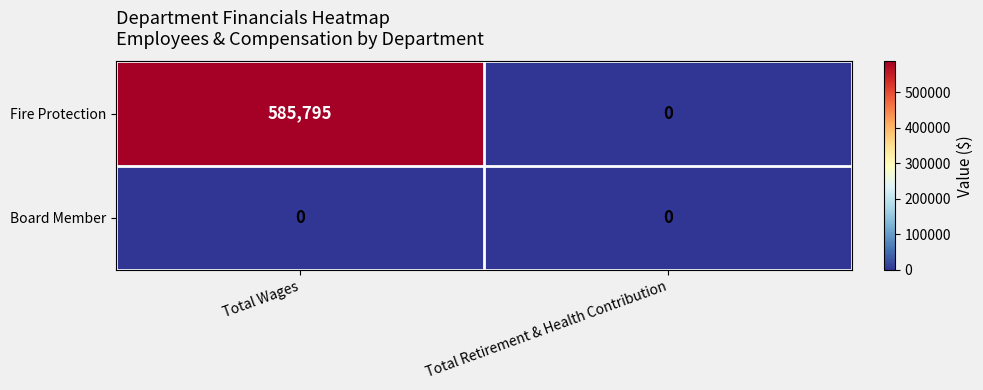

List the series in order of their overall mean, lowest first.

Board Member, Fire Protection